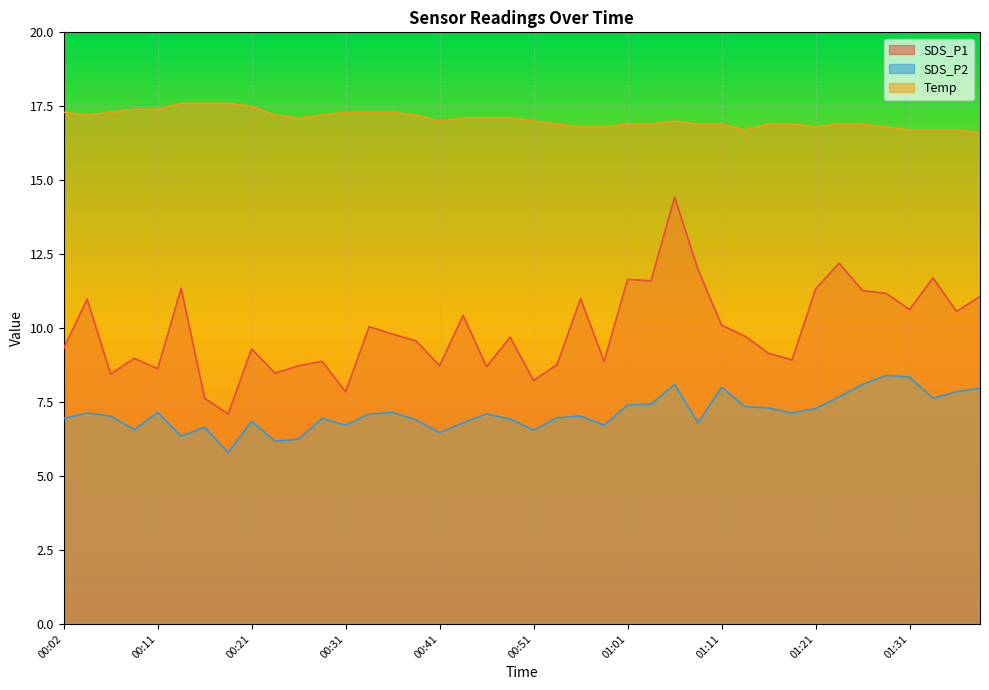

Where is the first local maximum for Temp?

01:05